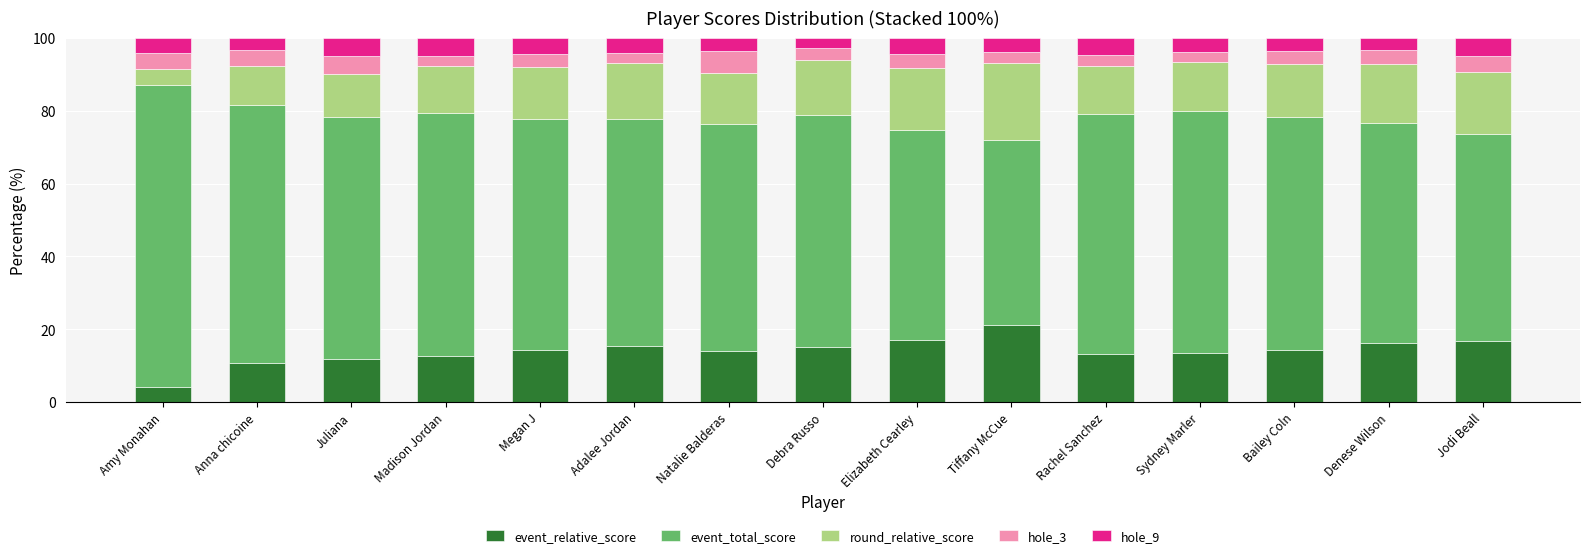

Is it true that event_relative_score equals 13.5 at Sydney Marler?

True